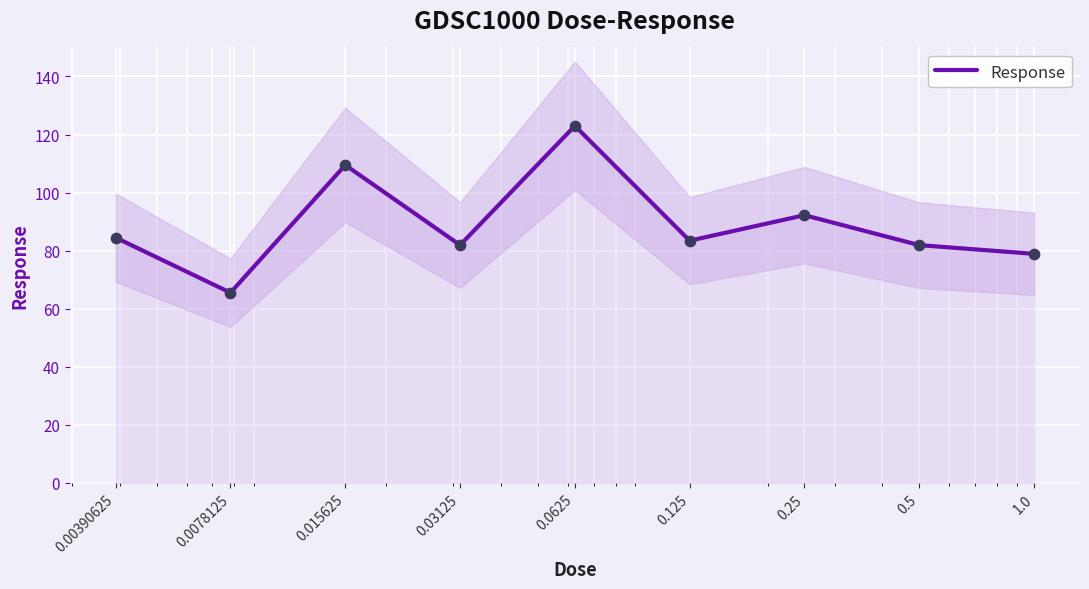

What is the change in value from 0.25 to 0.5?

-10.3